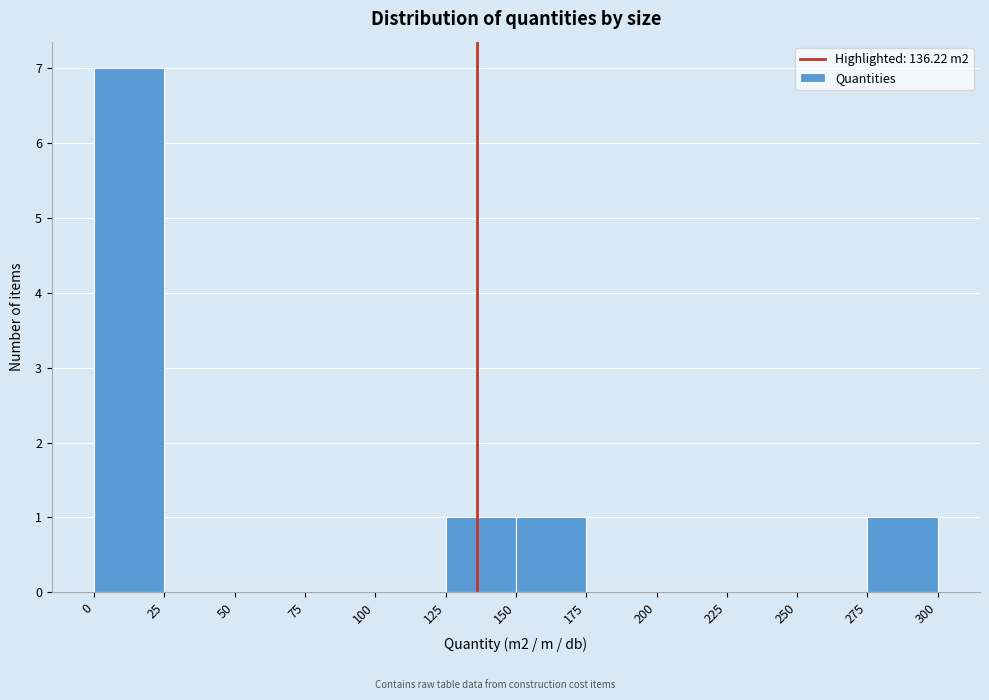

Which range on the x-axis has the tallest bar?

0 to 25